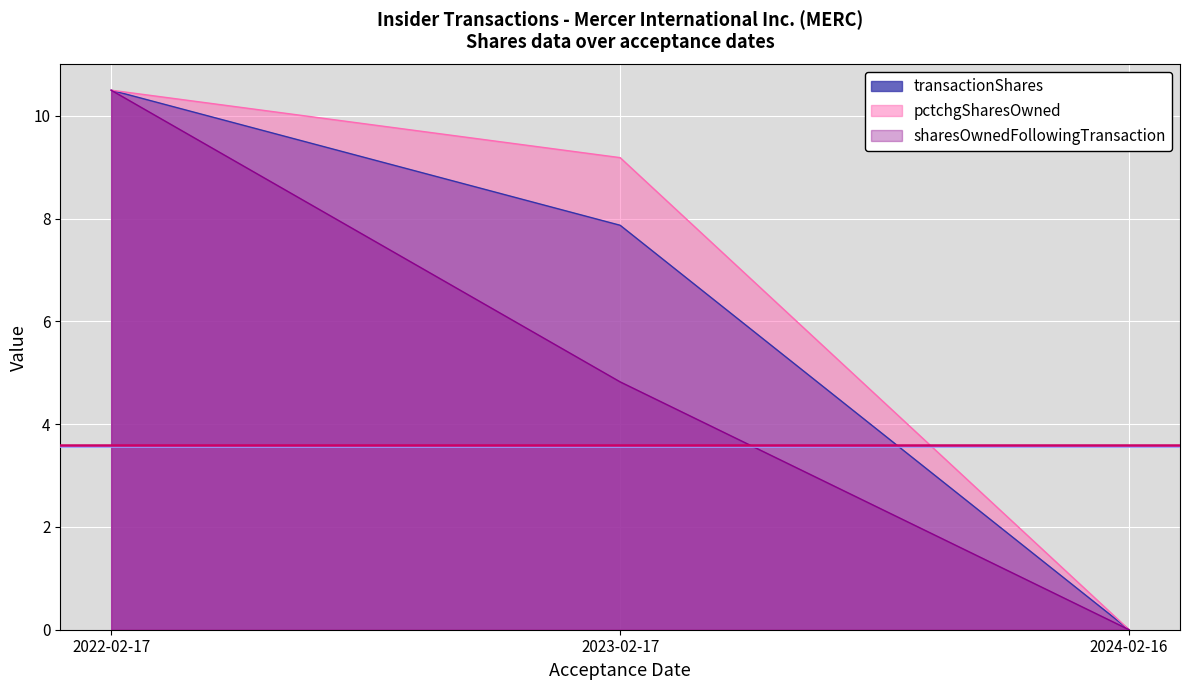

How many lines are shown in the chart?

3